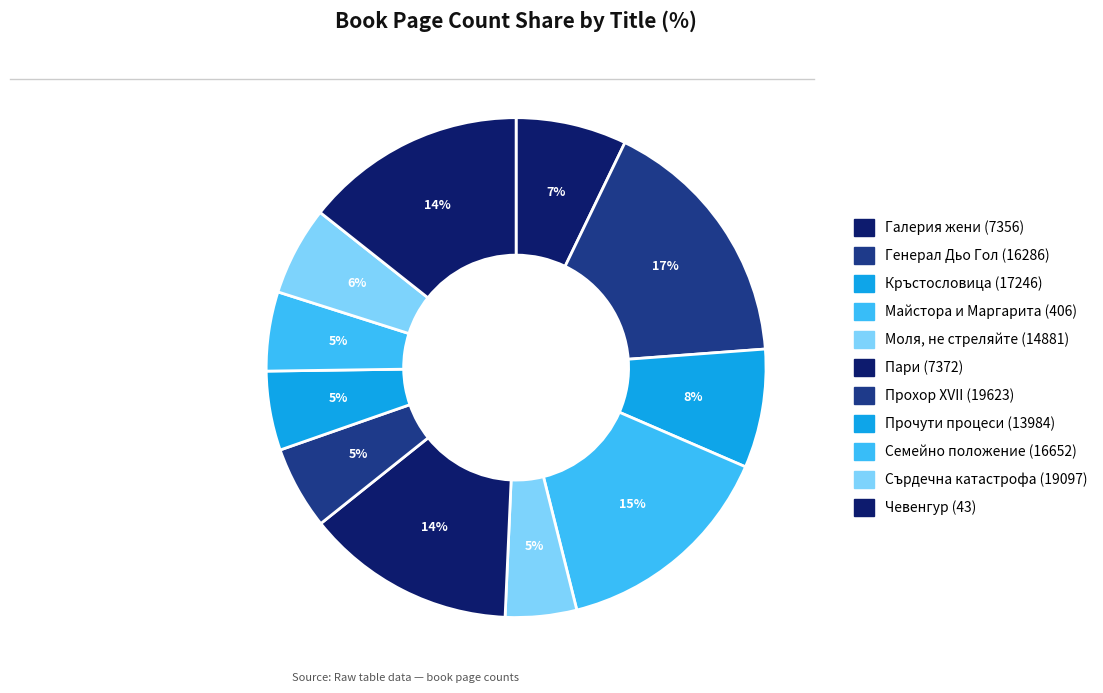

Does Генерал Дьо Гол (16286) account for over 50% of the chart?

No